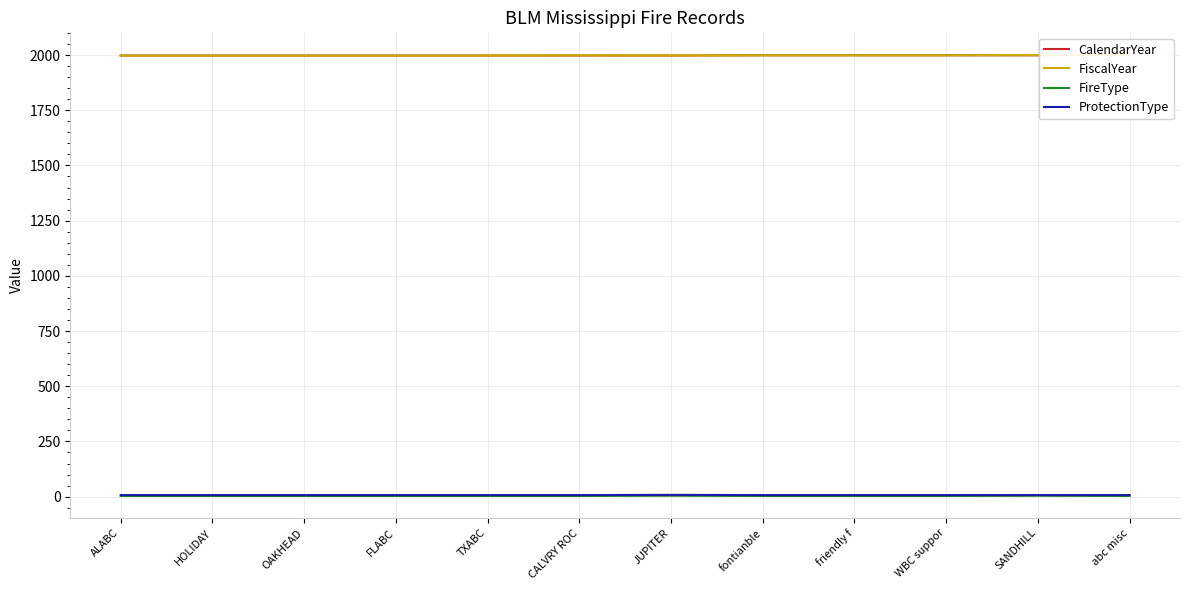

What is the difference between the highest and lowest values at abc misc?

2000